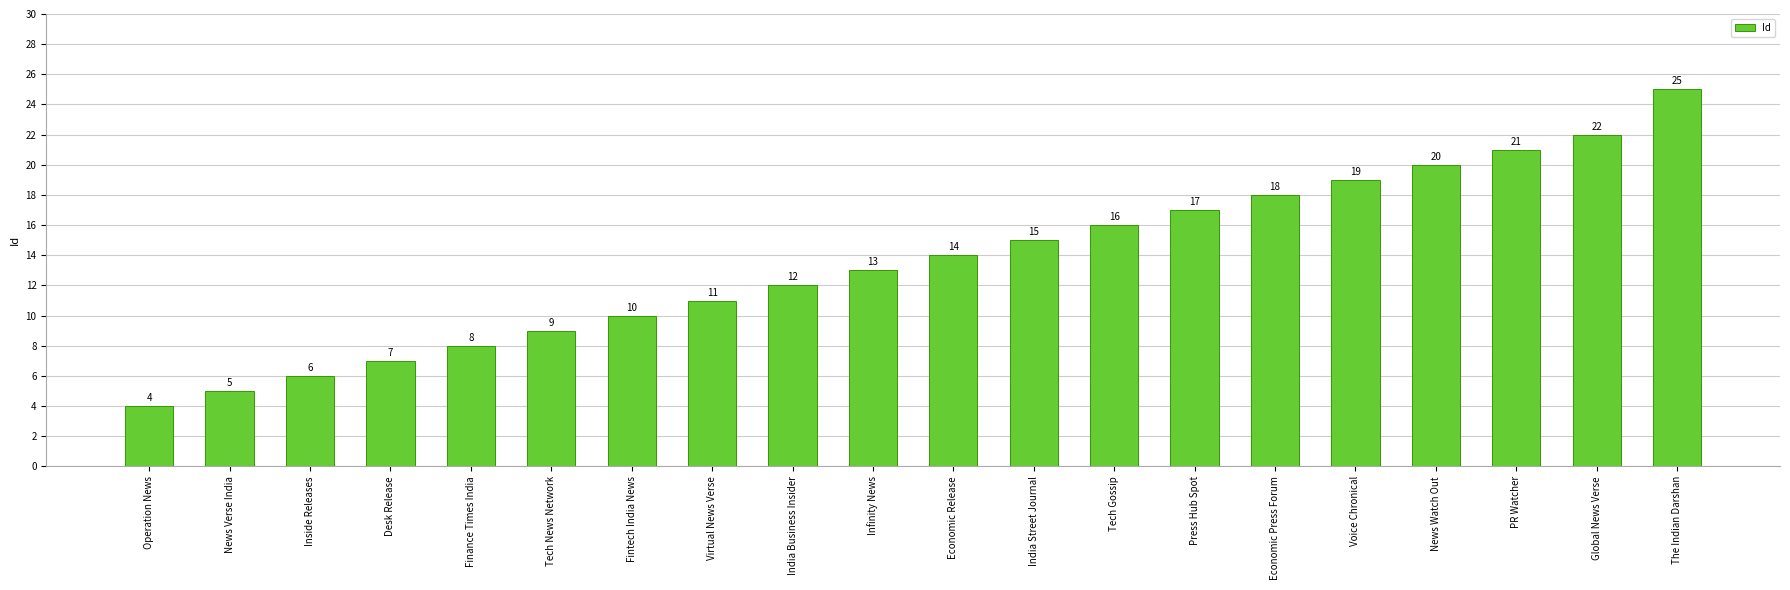

What is the change in value from Press Hub Spot to Economic Press Forum?

+1